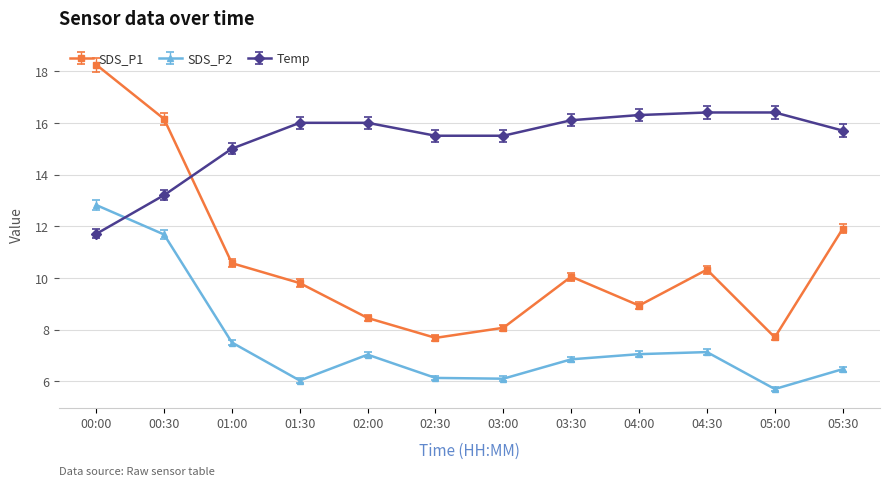

Is this an area chart (filled region under the line)?

No